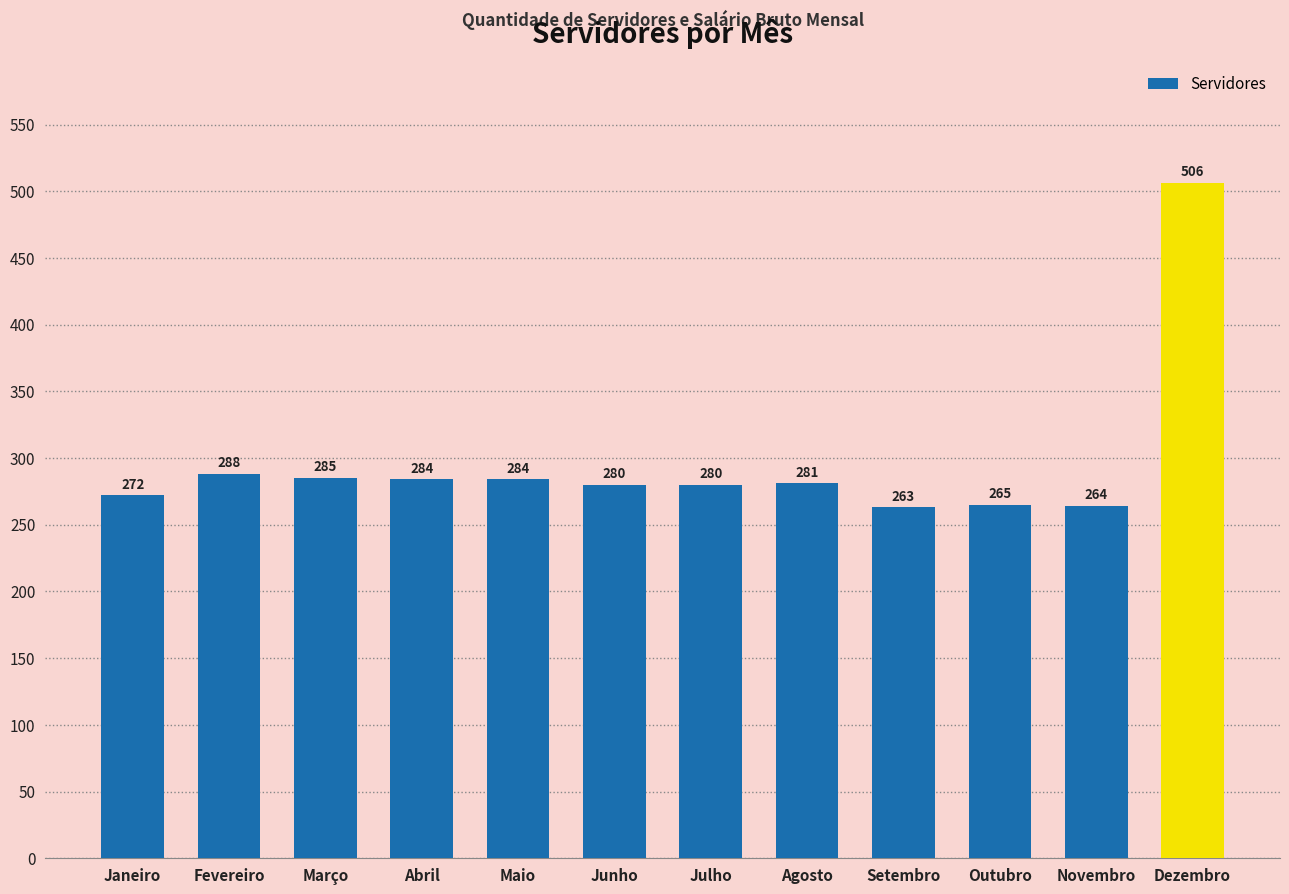

Are the bars grouped side by side (vs. stacked)?

No